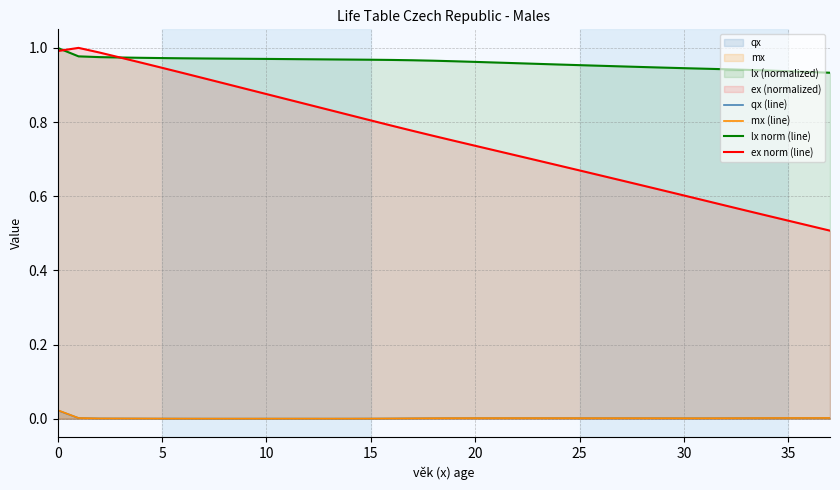

In ex norm (line), how many points are higher than both neighbors (excluding endpoints)?

1